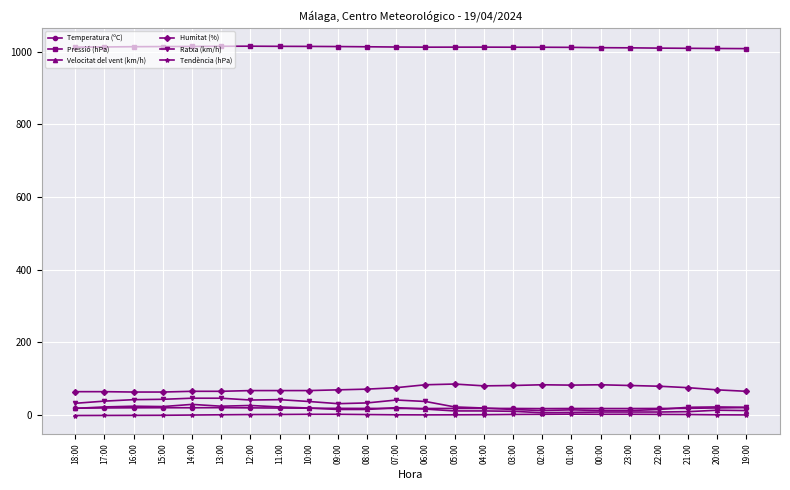

What is the value of the Velocitat del vent (km/h) point at the 16th from the left?

10.0